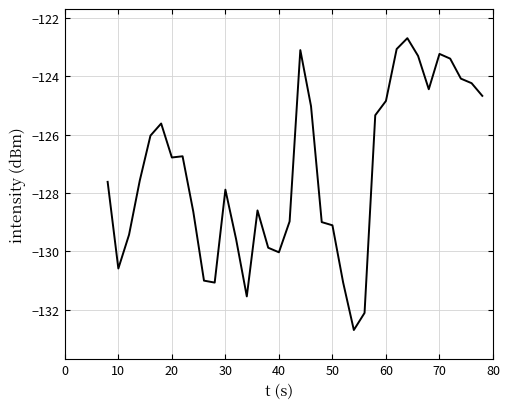

What is the maximum value shown in the chart?

-122.7